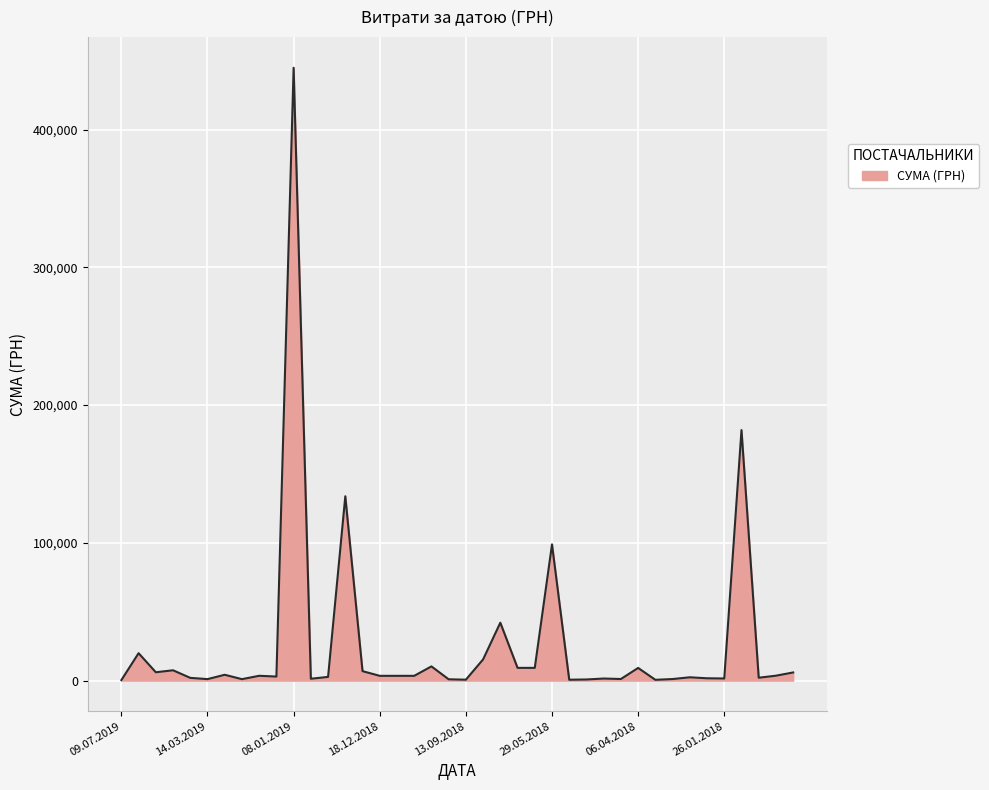

What is the difference between the maximum and minimum values?

444498.9